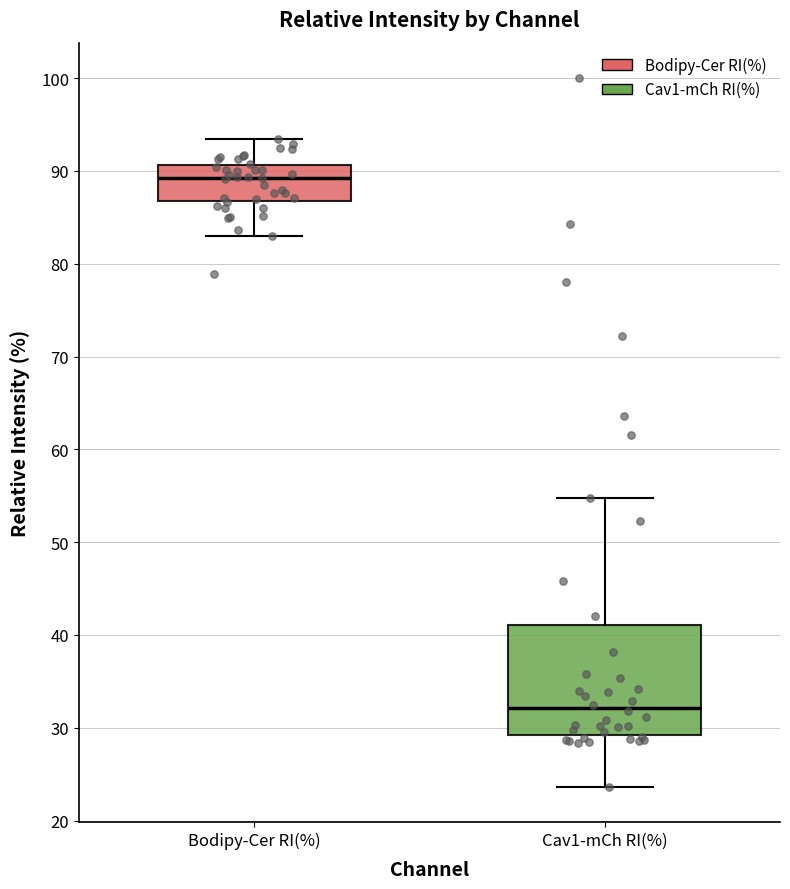

Where is the lower edge of the box for Bodipy-Cer RI(%) on the y-axis? The values are not printed on the chart, so give them approximately, as read against the axis.

87